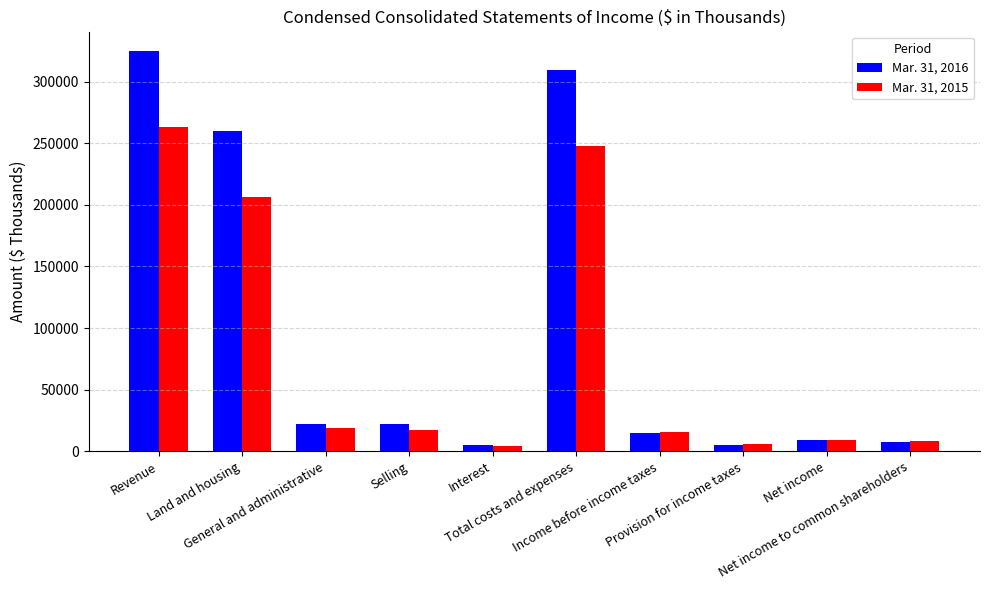

Rank the series by their average value, from highest to lowest.

Mar. 31, 2016, Mar. 31, 2015